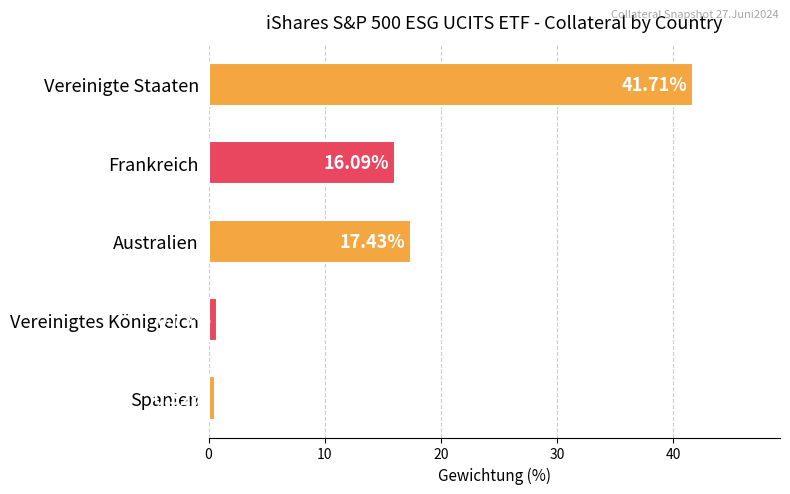

How many categories are shown in the chart?

5